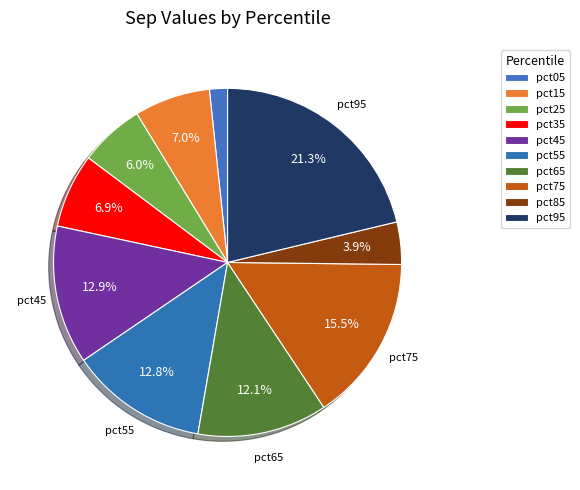

Do pct55 and pct35 together represent more than half of the pie?

No